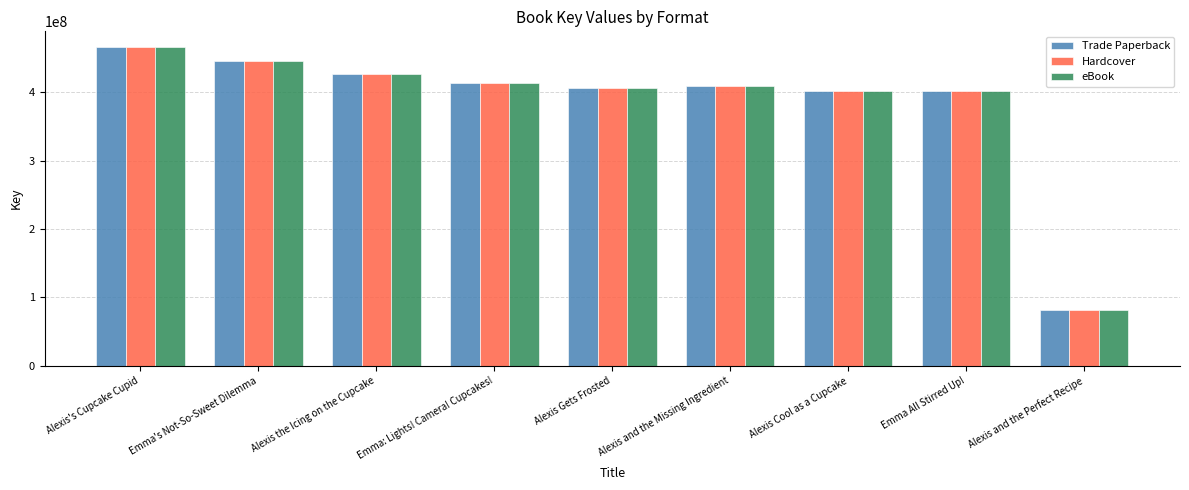

Count the number of data series in this chart.

3